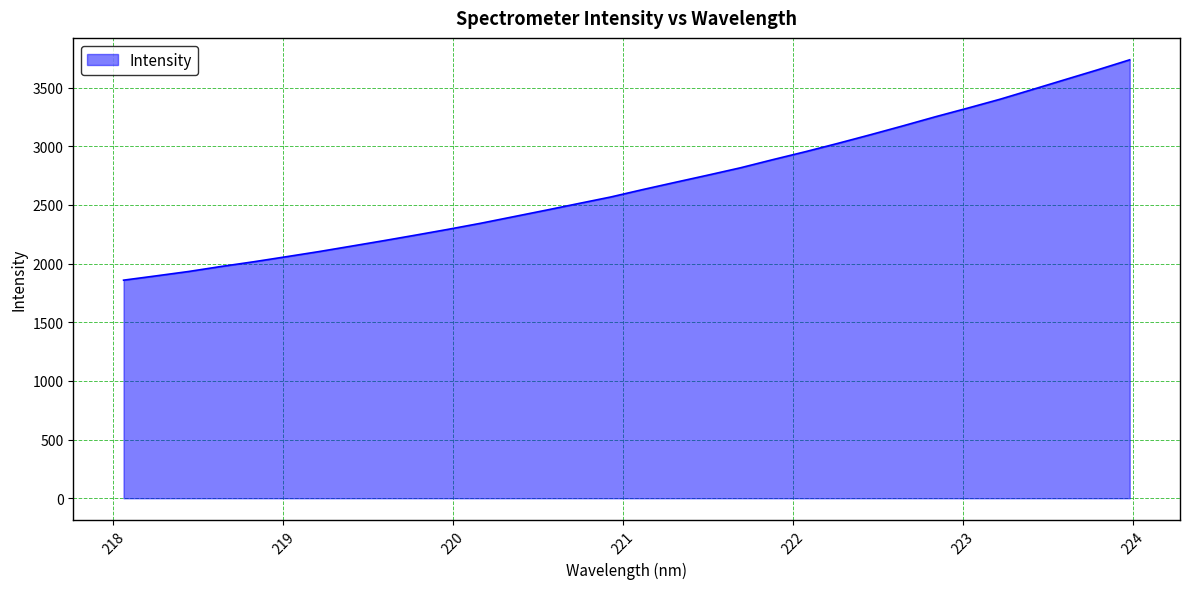

What is the difference between the maximum and minimum values?

1877.7